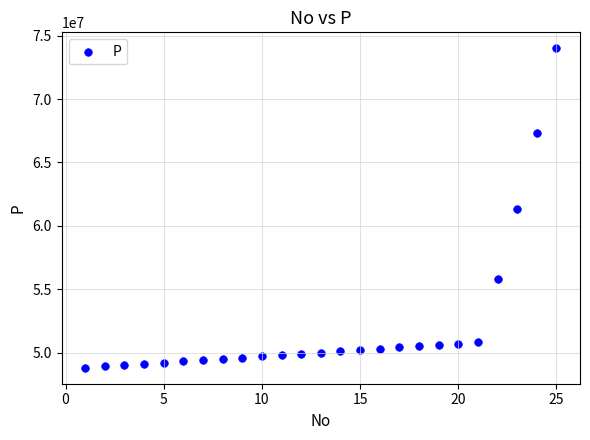

What is the range of X values (max minus min)?

24